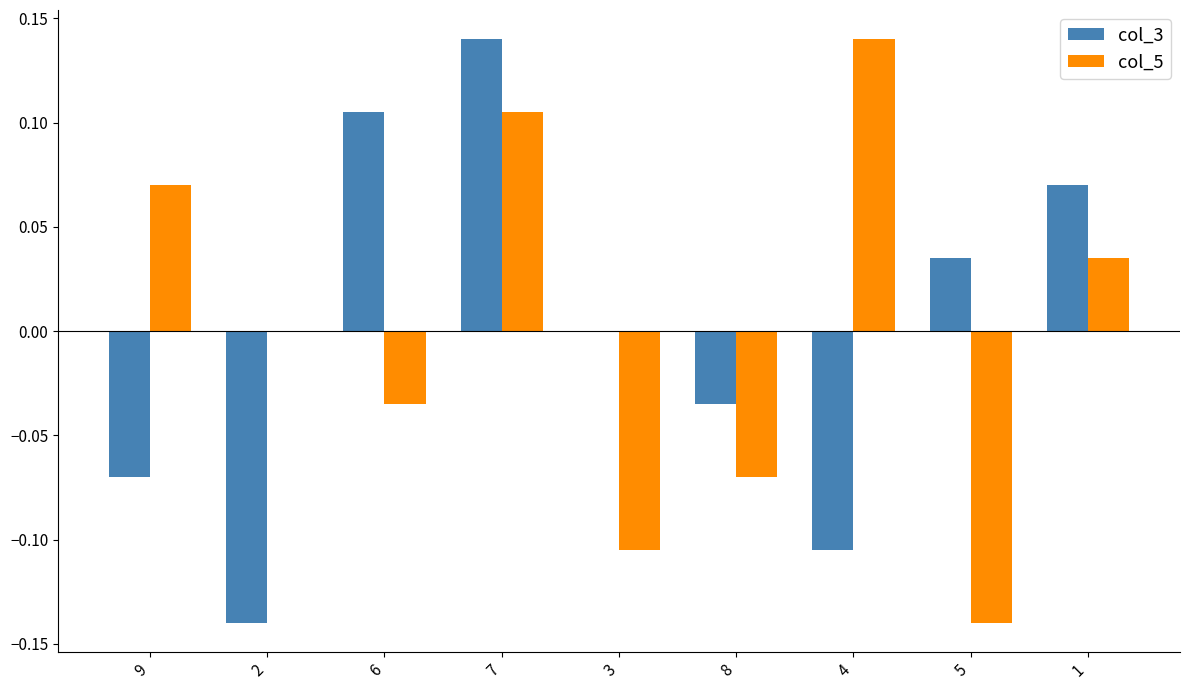

Which series changed the most between 3 and 4?

col_5